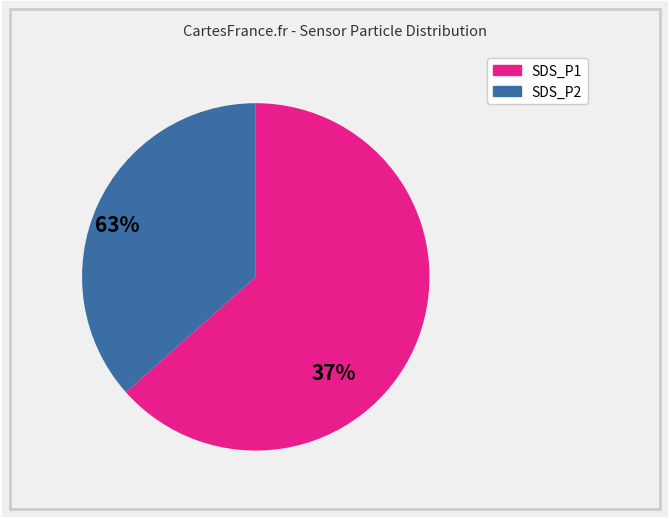

True or false: SDS_P1 accounts for 63% of the total.

True